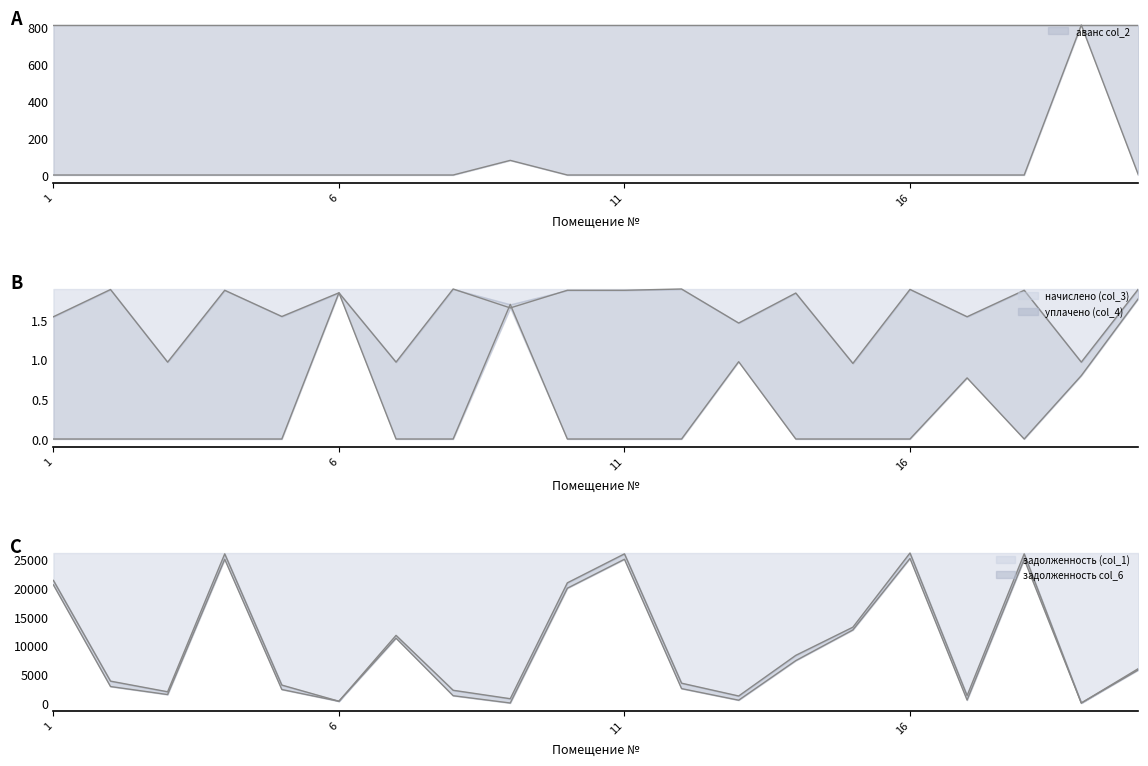

What is the maximum value shown in the chart?

26103.4